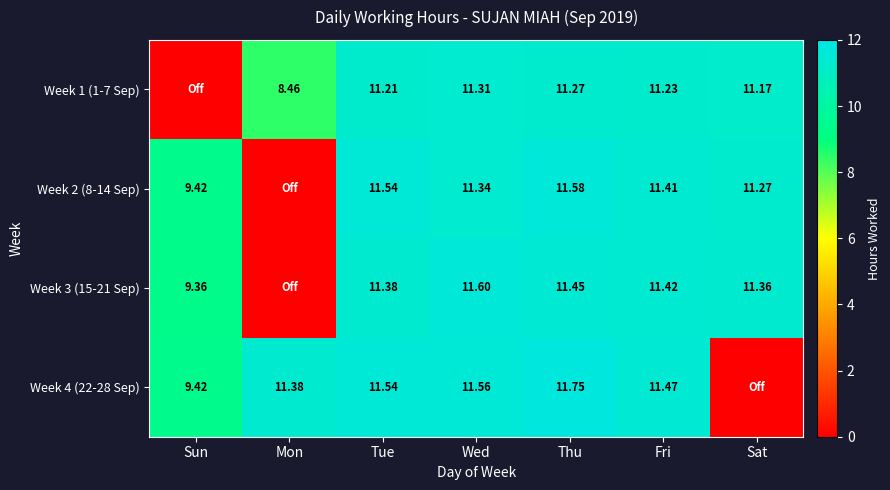

Is the value of Week 1 (1-7 Sep) at Thu greater than the value of Week 2 (8-14 Sep) at Wed?

No